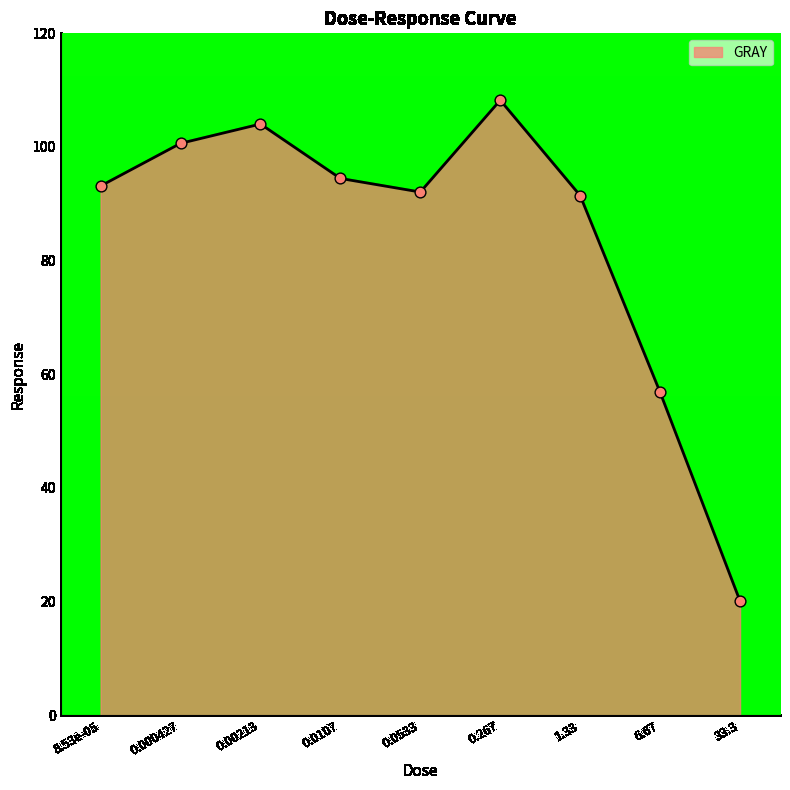

Between 33.3 and 0.0533, which is larger?

0.0533